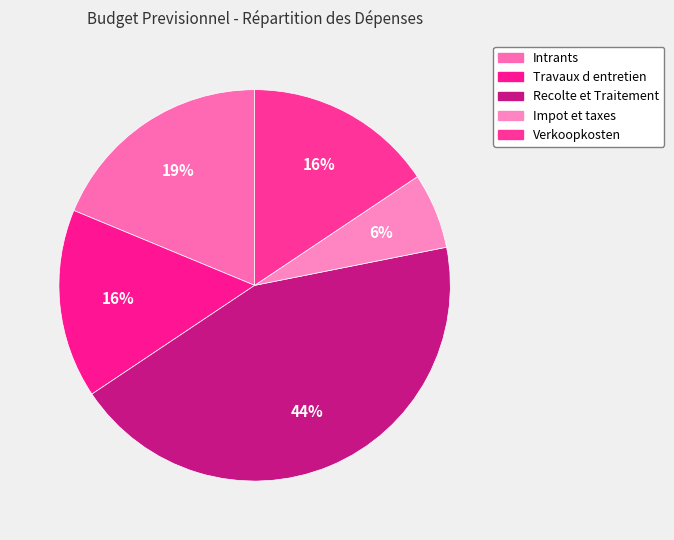

What is the ratio of the value at Impot et taxes to the value at Travaux d entretien?

0.4